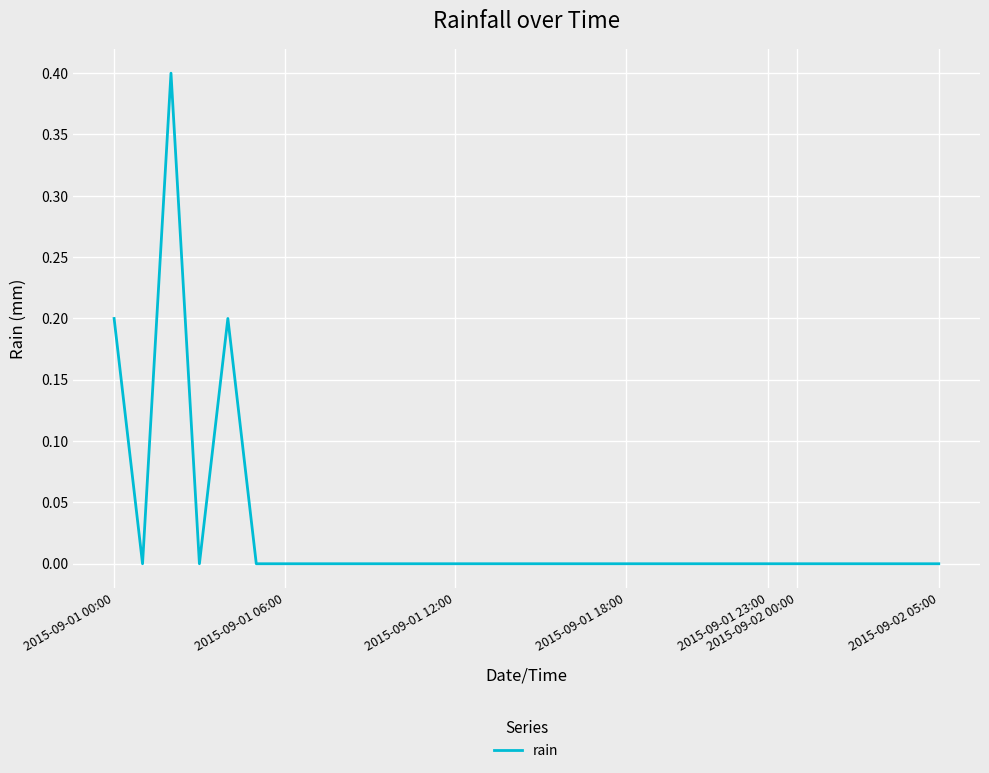

How many distinct data groups are displayed?

1